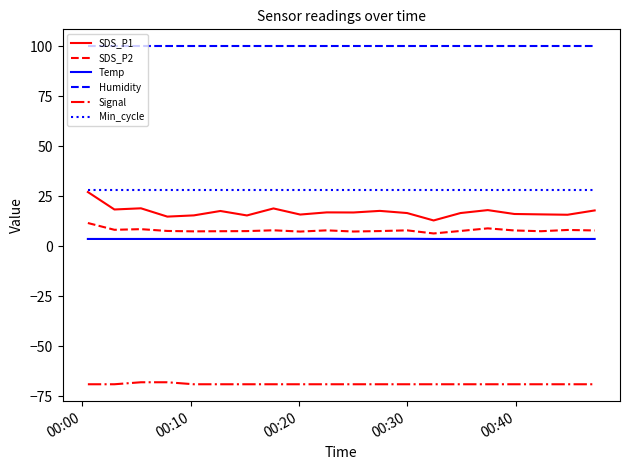

What are all the series names shown in the legend?

SDS_P1, SDS_P2, Temp, Humidity, Signal, Min_cycle